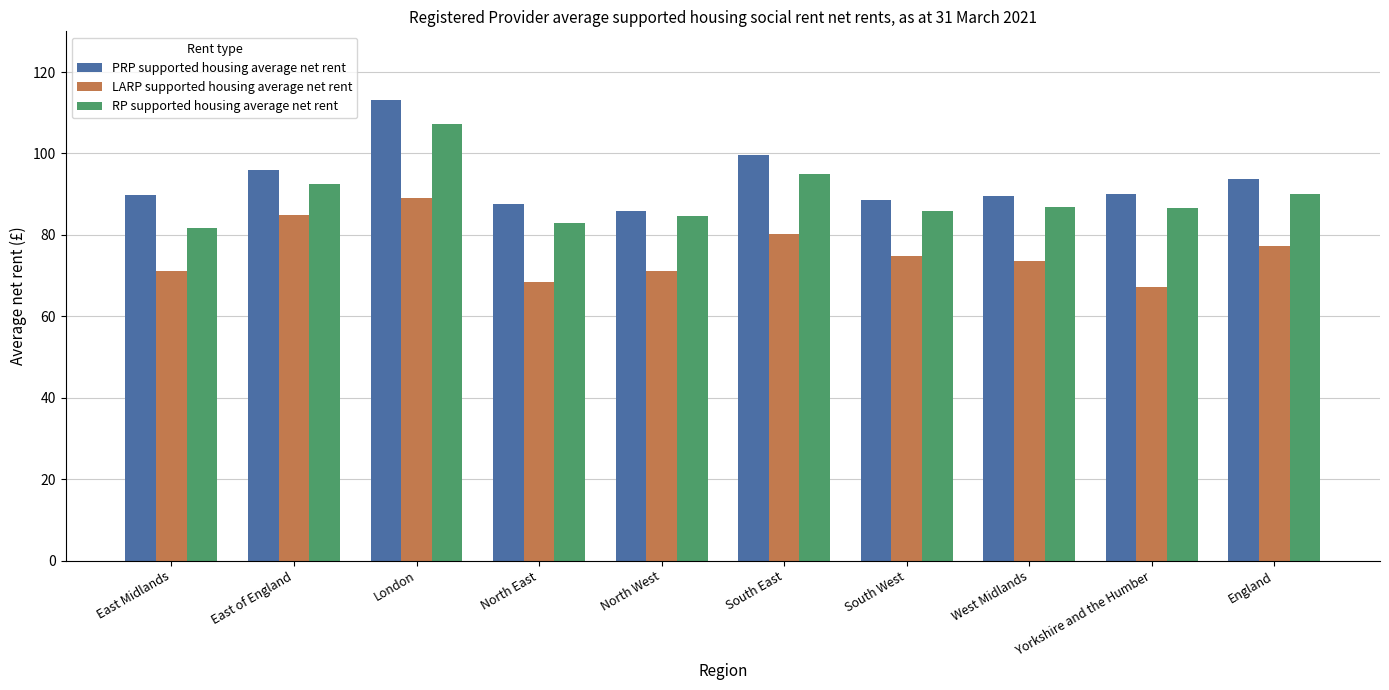

What is the label of the 6th bar from the right?

North West